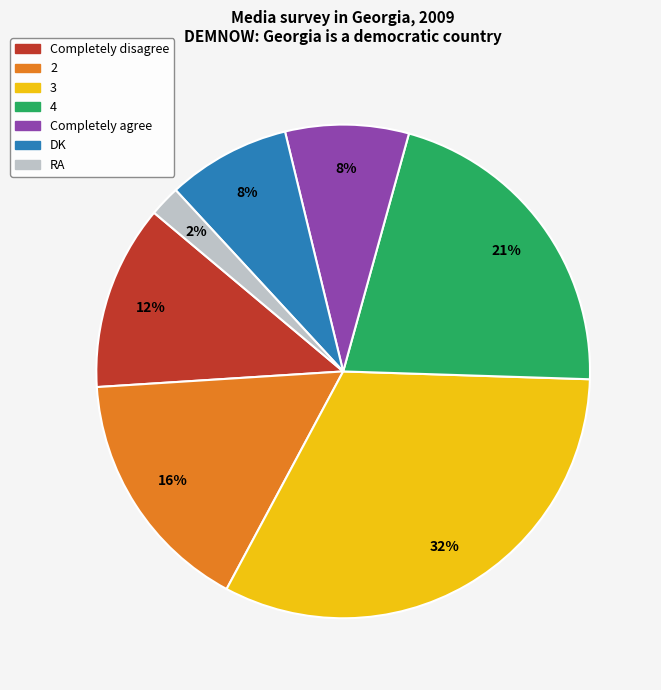

What is the smallest slice in the pie chart?

RA